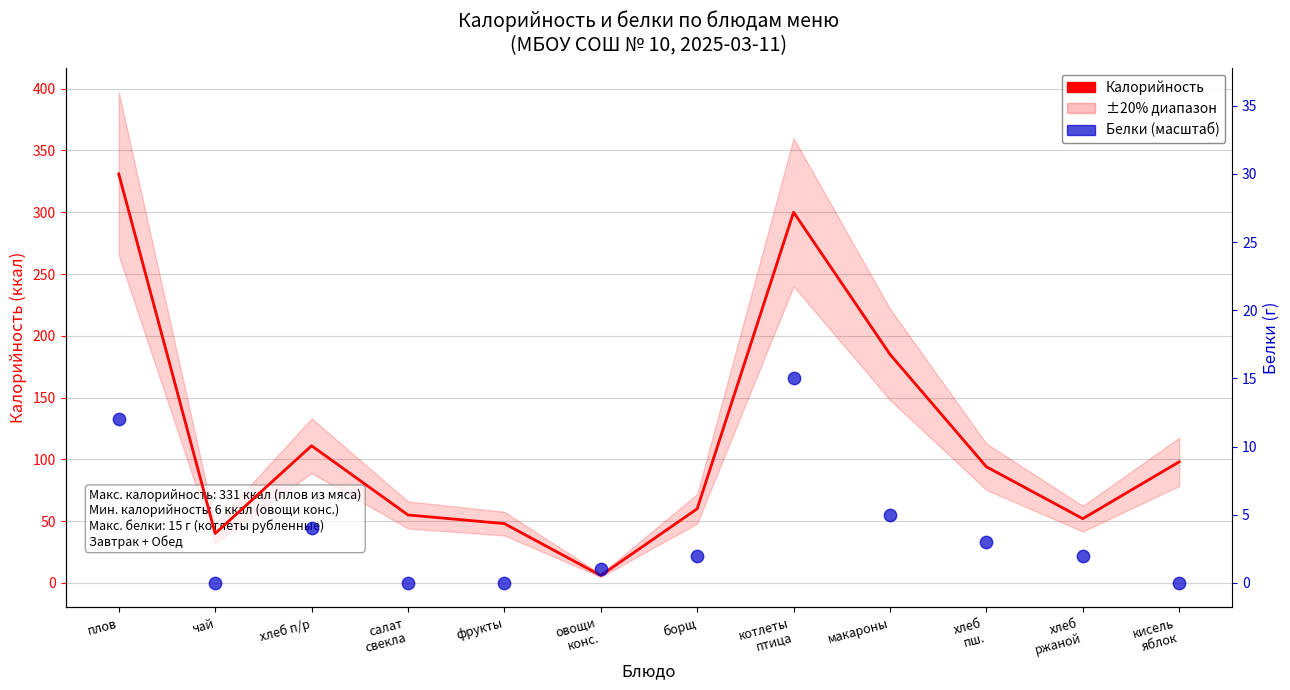

Which series has the widest spread of Y values?

Калорийность